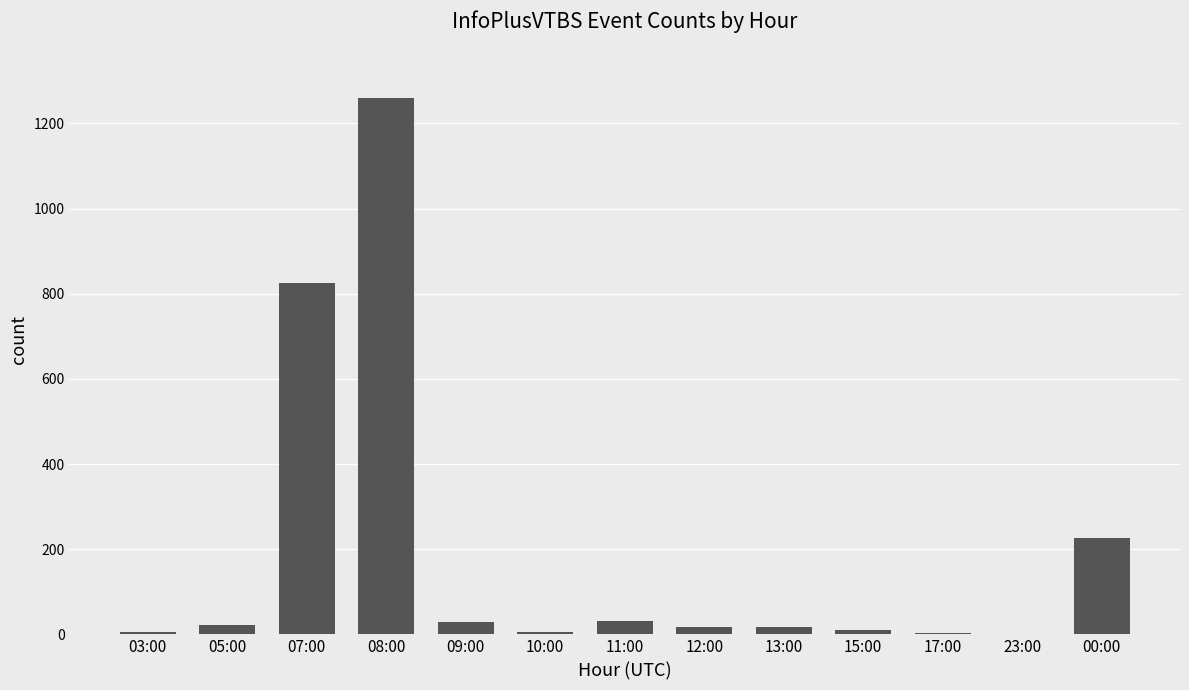

How many distinct data groups are displayed?

1